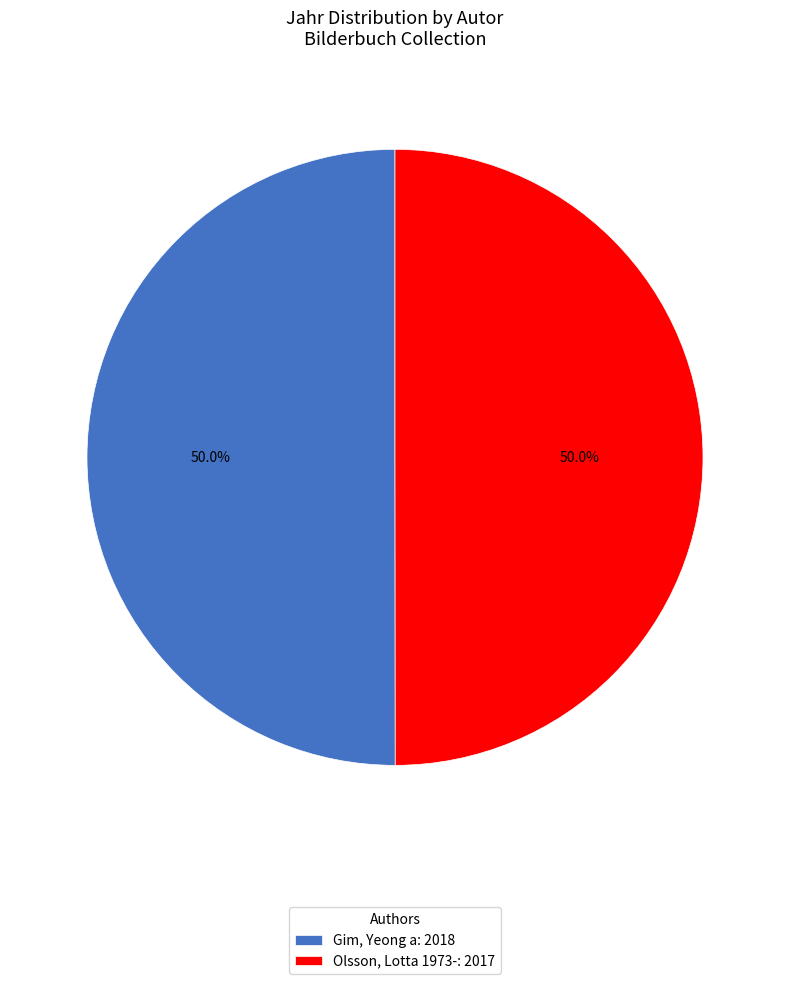

Approximately how many times larger is the value at Olsson, Lotta 1973-: 2017 compared to Gim, Yeong a: 2018?

1.0